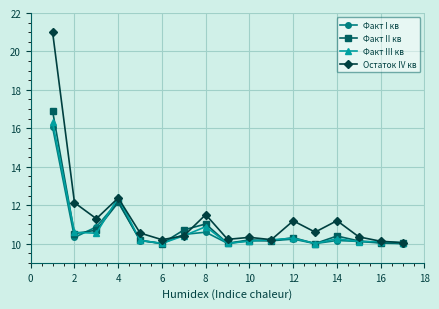

Which series has the widest spread of values?

Остаток IV кв